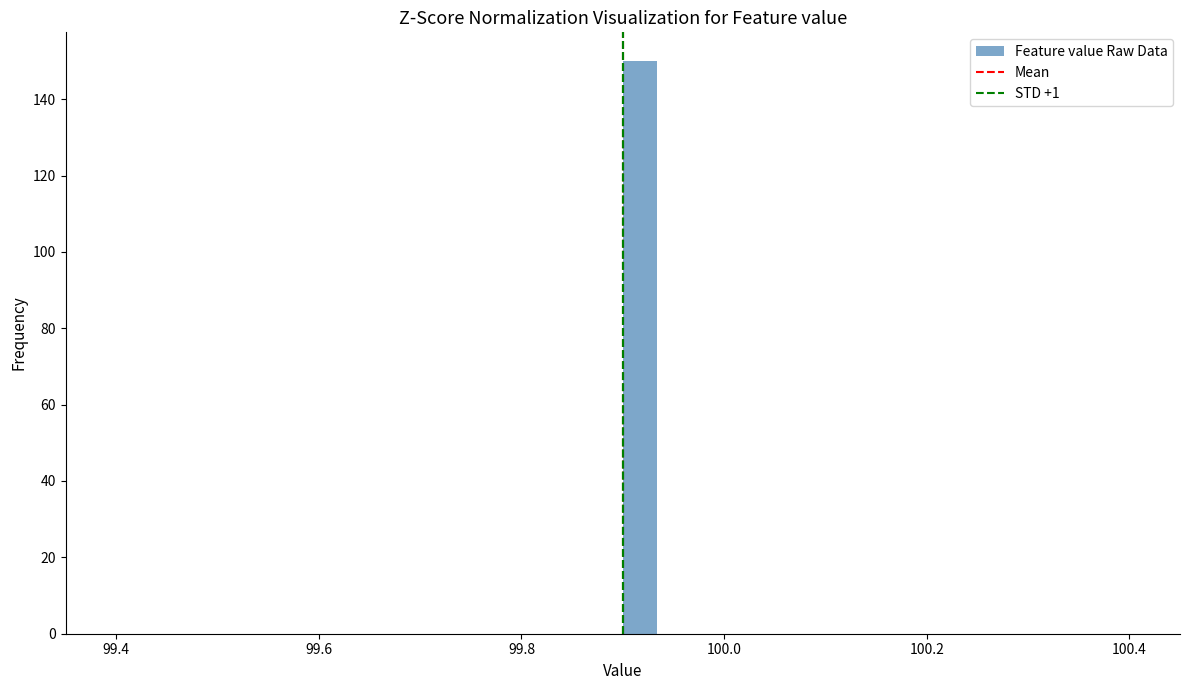

Read against the x-axis, roughly where is the centre of the tallest bar?

99.92